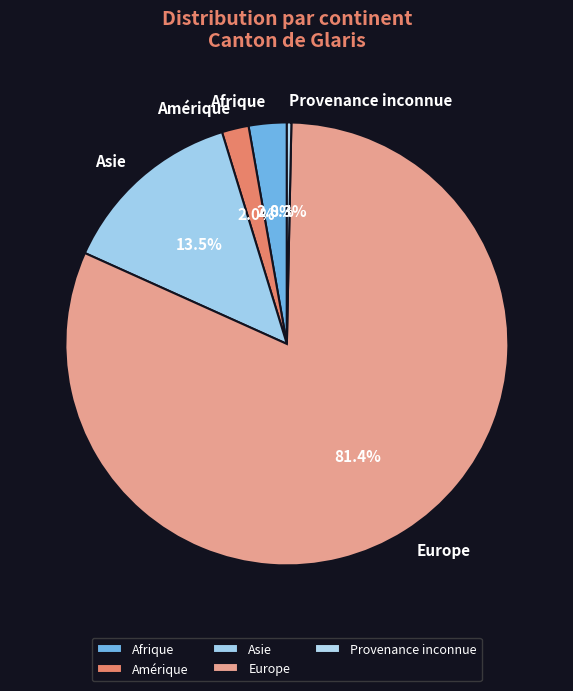

How many slices are in this pie chart?

5